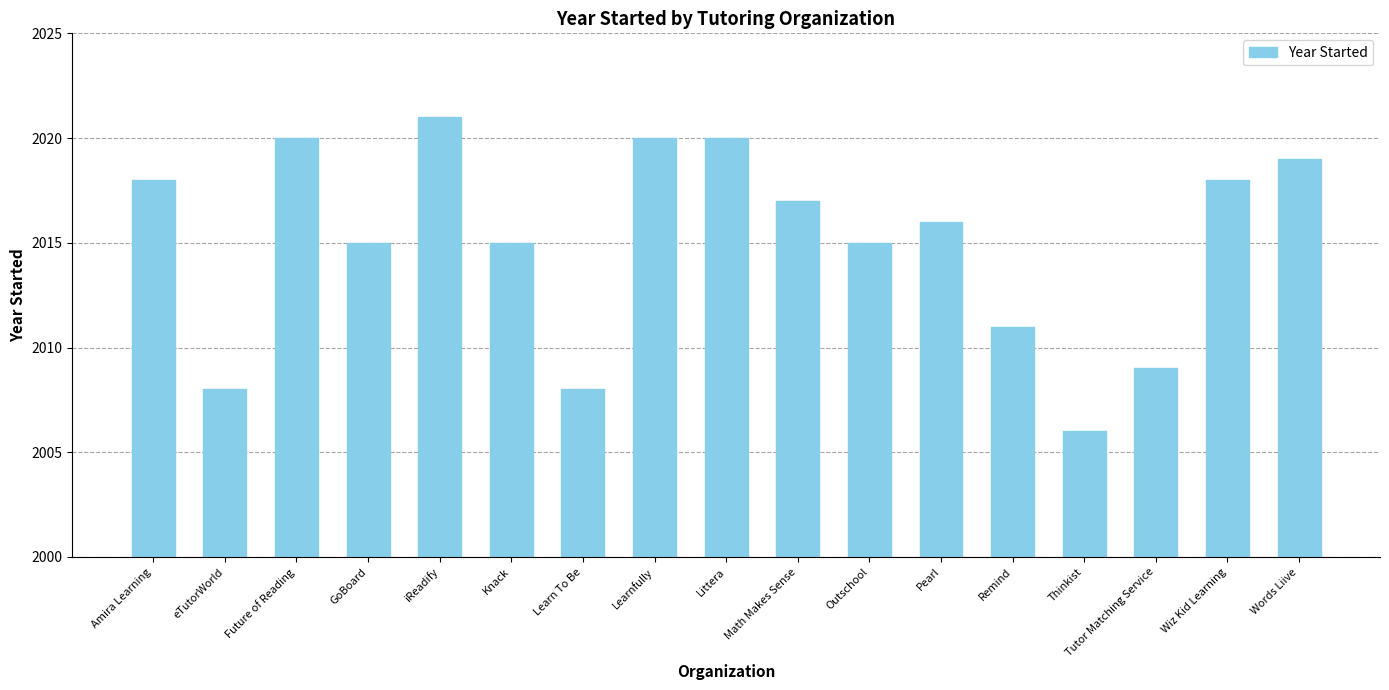

How many bars are there in total?

17